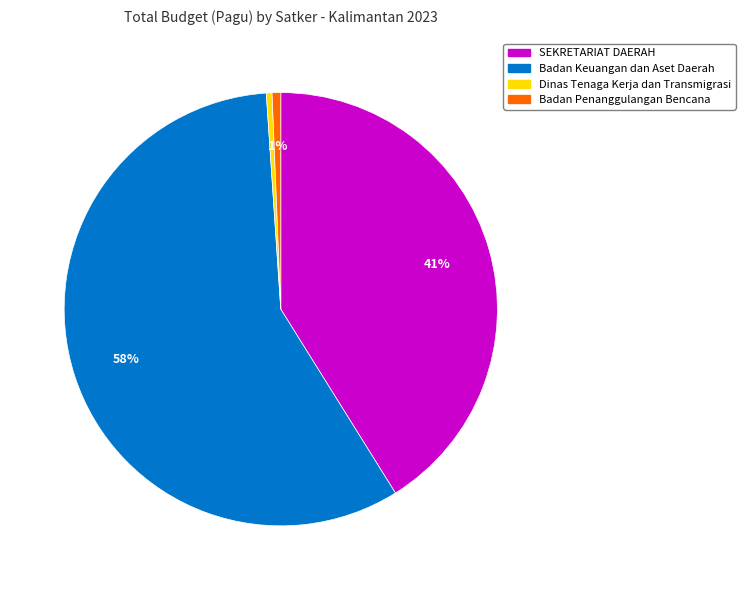

To the nearest percent, what percentage of the pie is Badan Penanggulangan Bencana?

1%